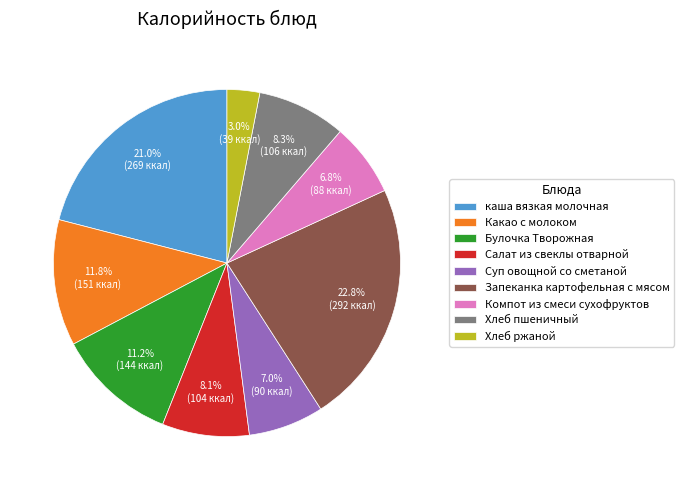

The каша вязкая молочная slice represents 15% of the pie. True or false?

False